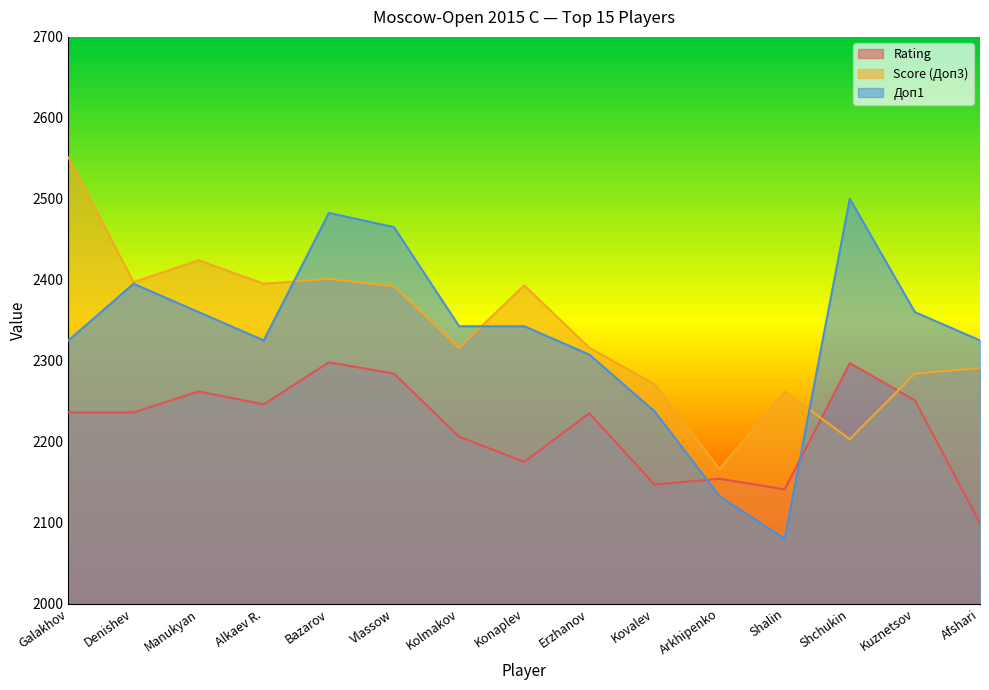

What value does the Rating series have at Shchukin?

2297.0